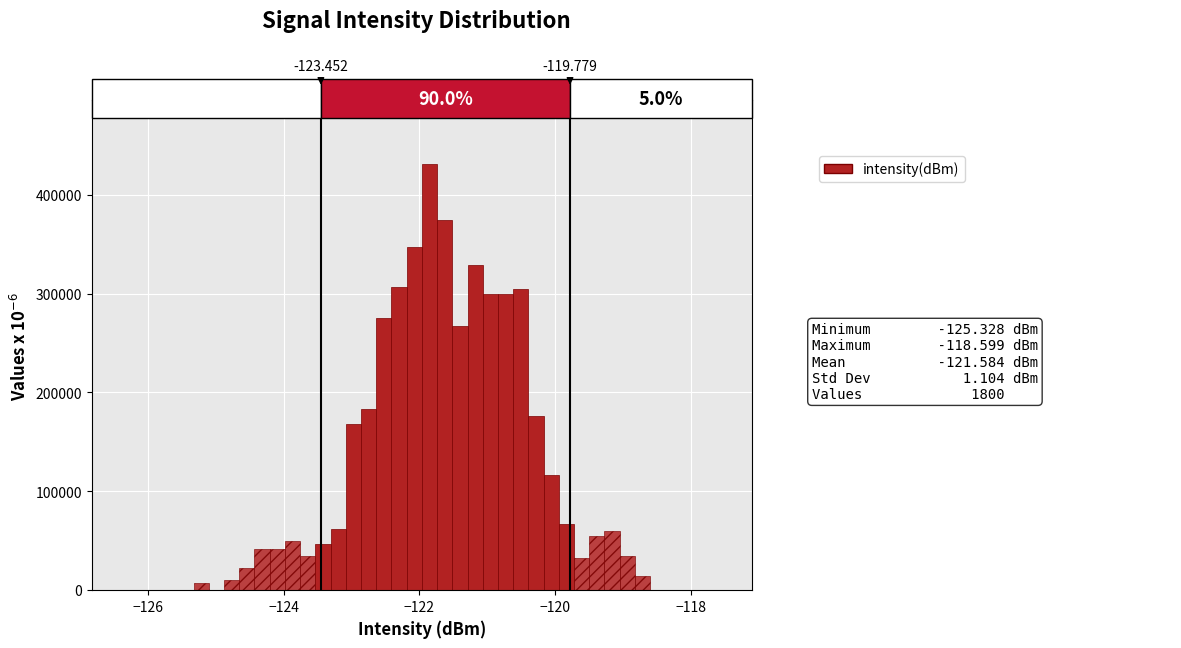

Read against the x-axis, roughly where is the centre of the tallest bar?

-121.8